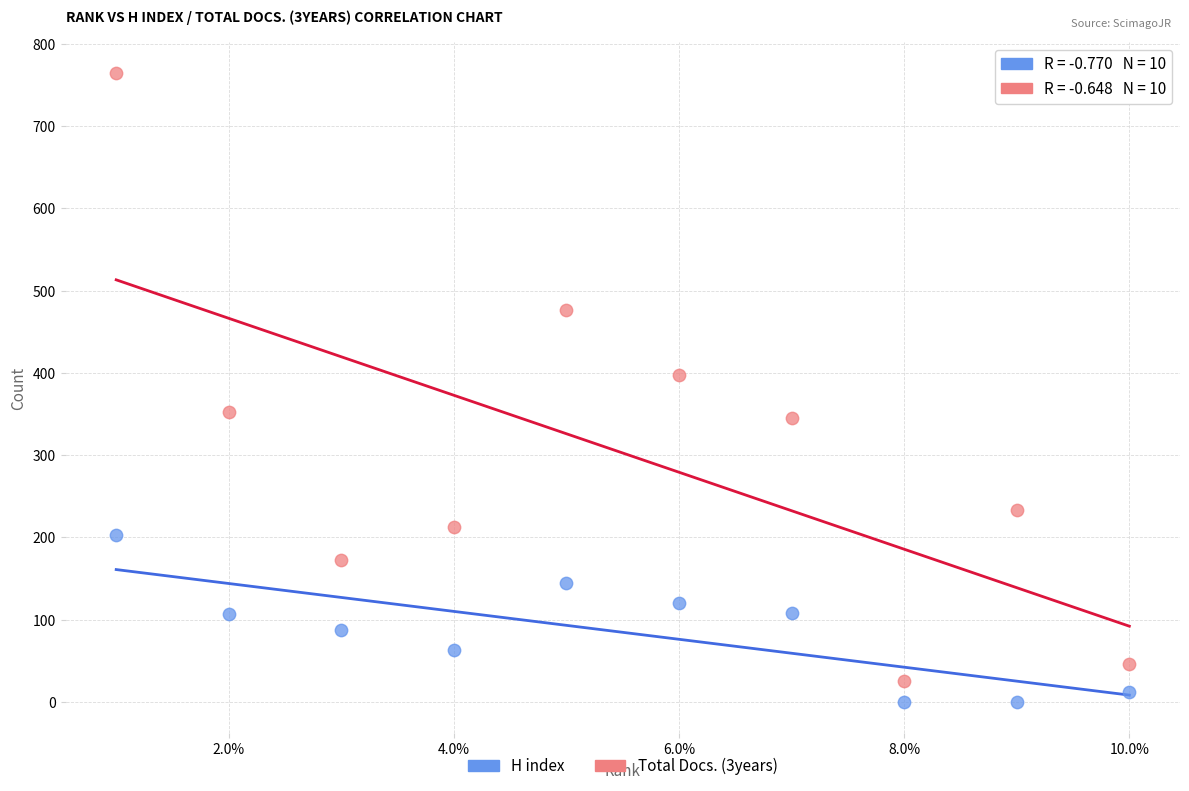

Across all series, what Y value is closest to 382?

398